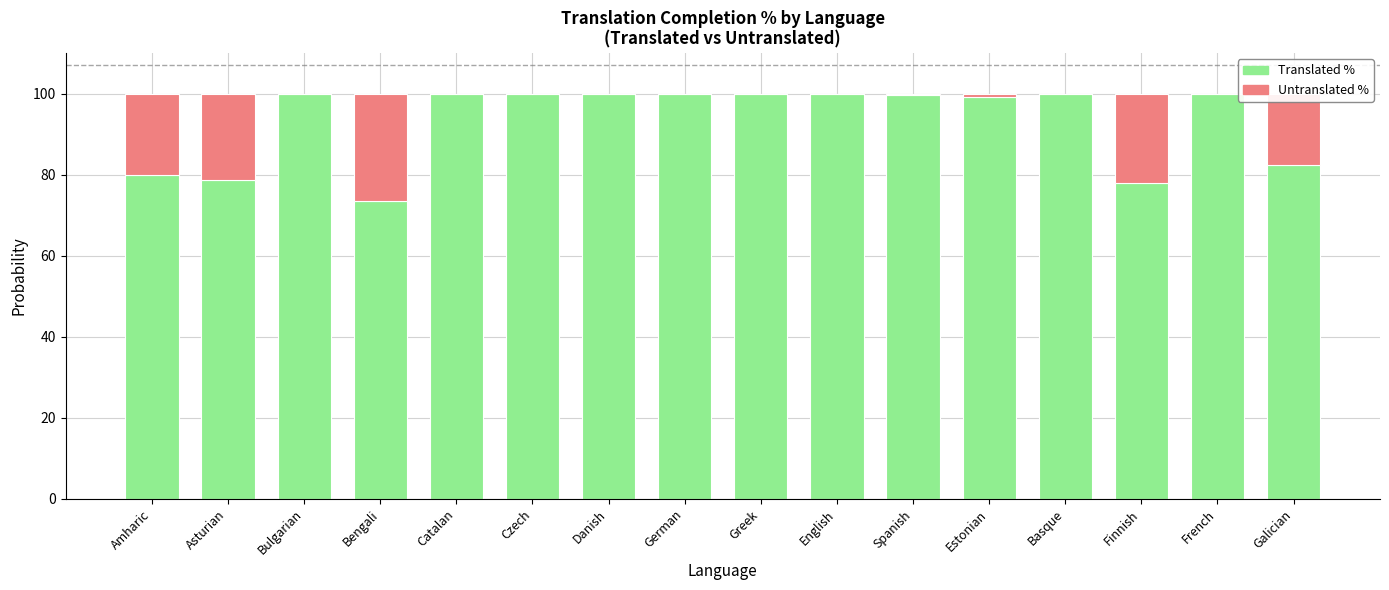

What is the total value across all series at French?

100.0